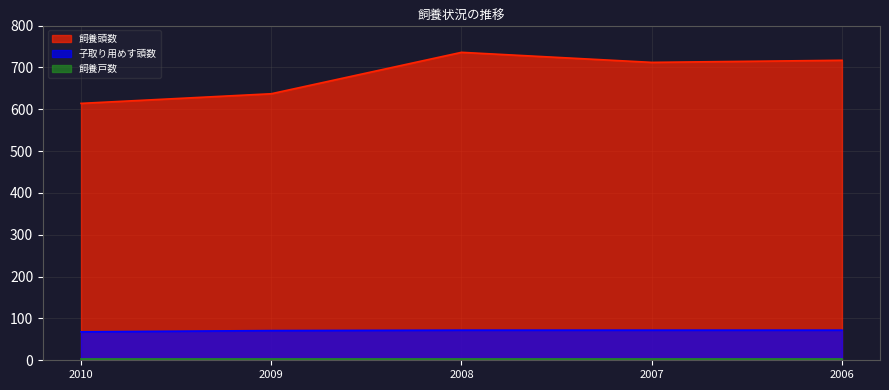

What value does the 子取り用めす頭数 series have at 2009?

71